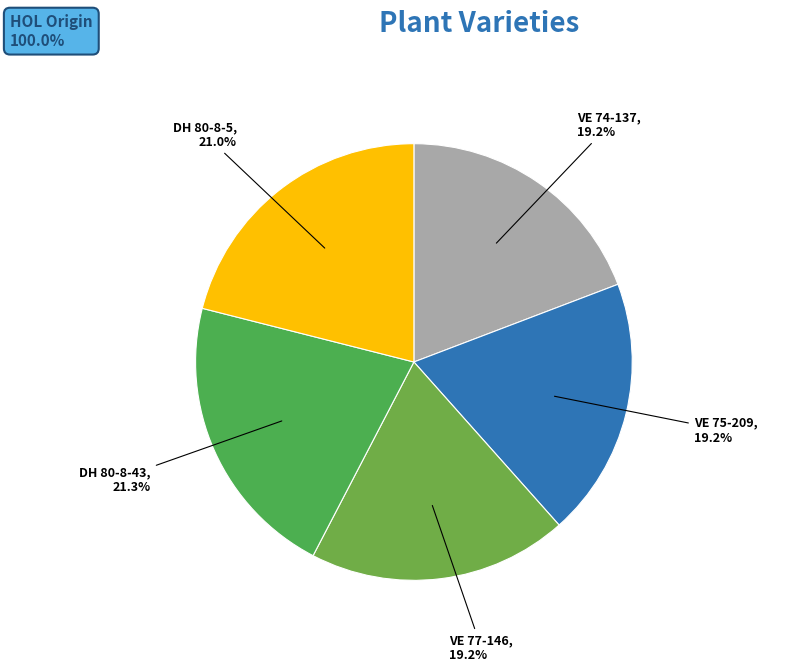

What portion of the pie excludes VE 74-137?

80.8%